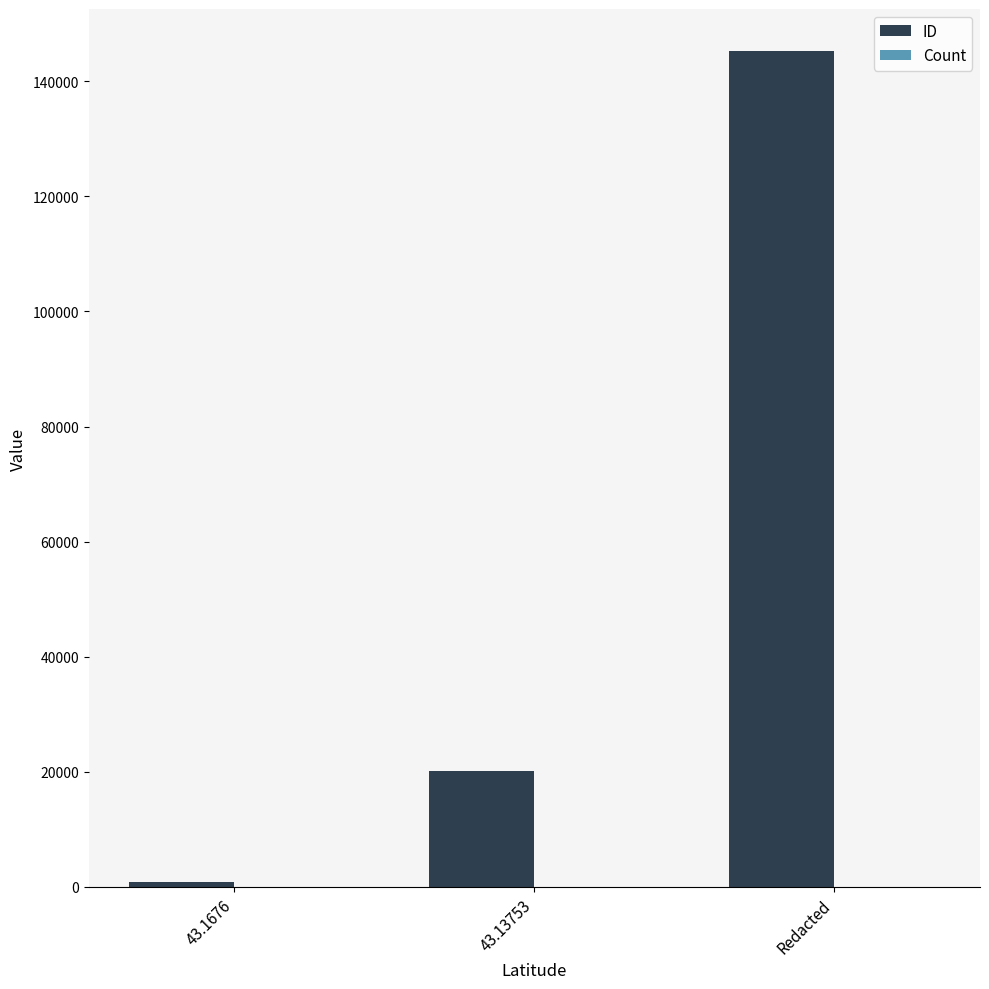

The value of ID at Redacted is 233985. True or false?

False